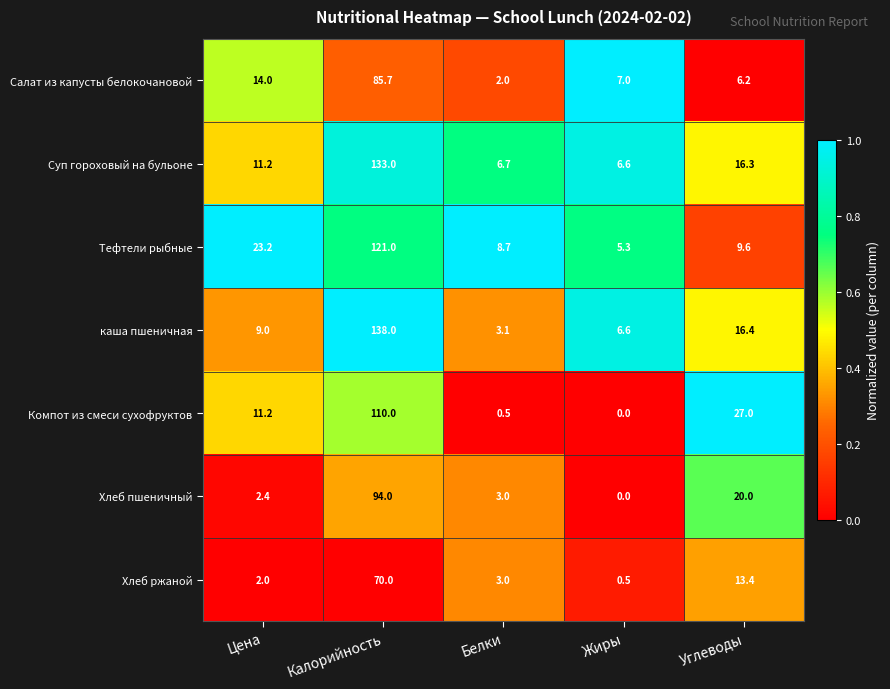

At which category is the sum across all series the highest?

Калорийность